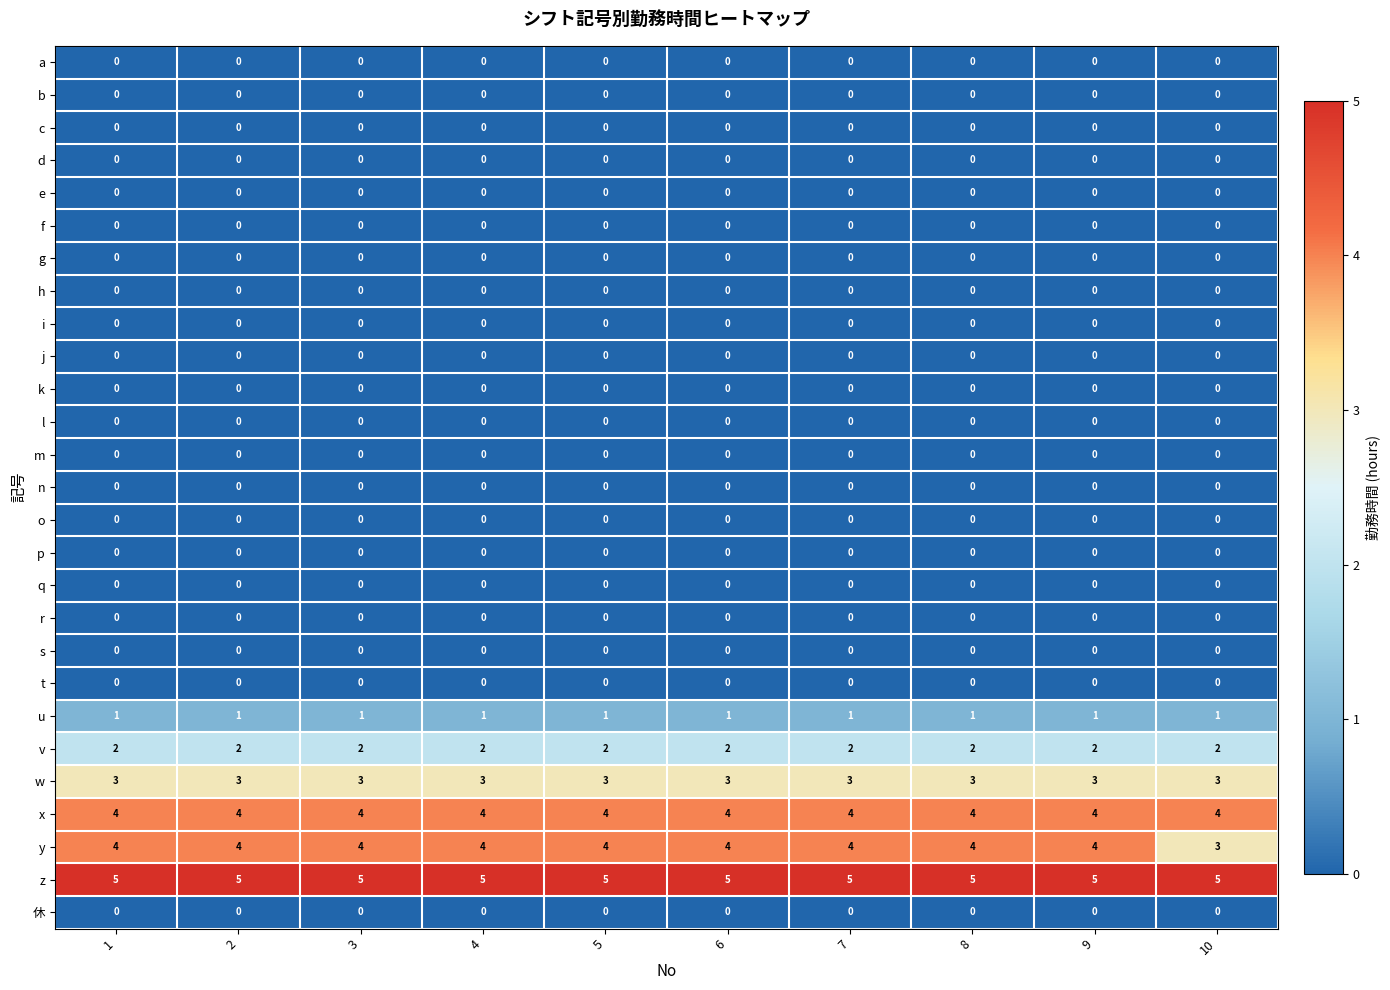

Which series has the largest total across all categories?

z